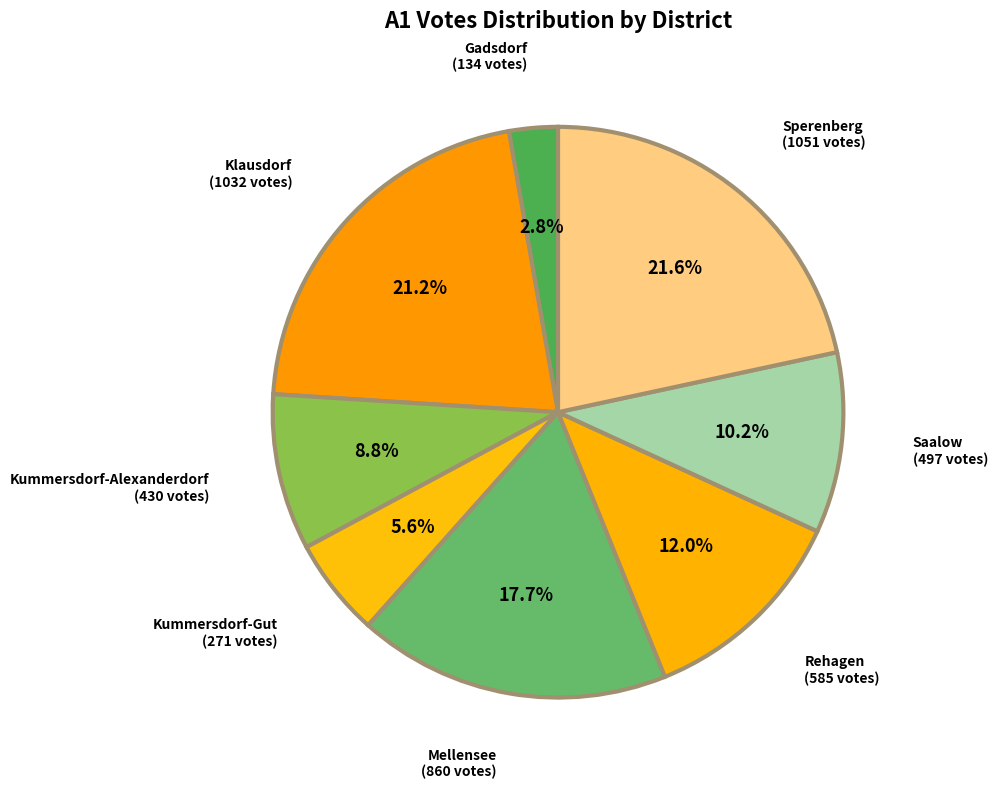

Which category has the smallest portion of the pie?

Gadsdorf